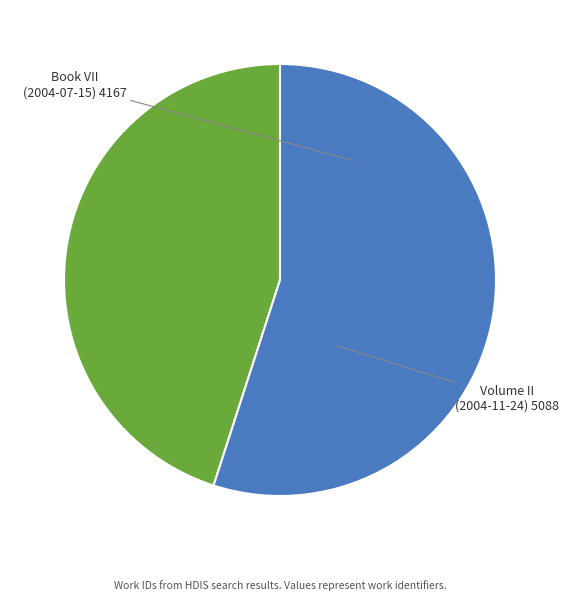

What is the ratio of the value at Volume II (2004-11-24) to the value at Book VII (2004-07-15)?

1.2